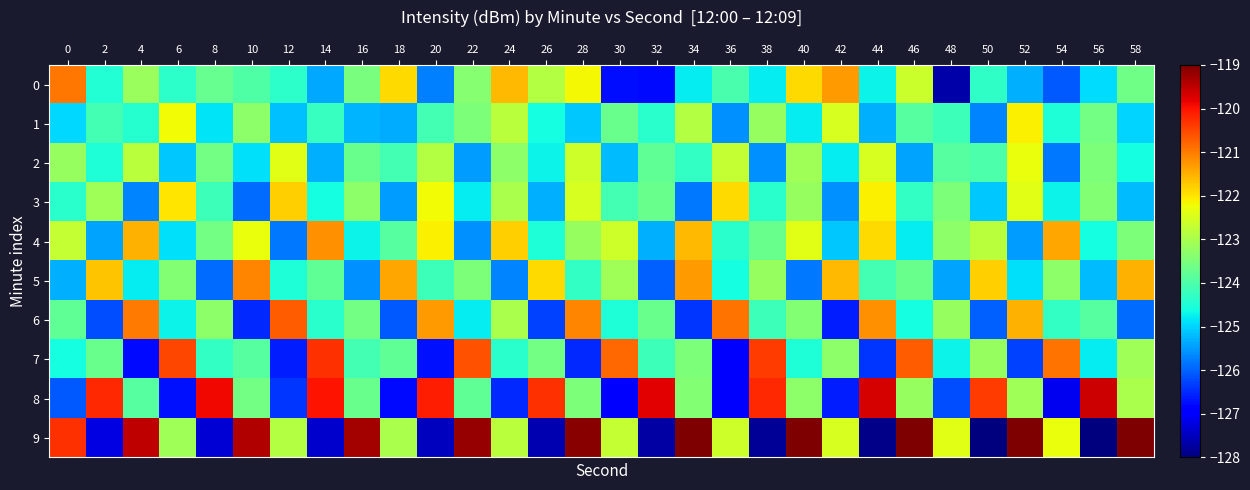

Rank the series at 0 from highest to lowest value.

9, 0, 4, 2, 6, 3, 7, 1, 5, 8